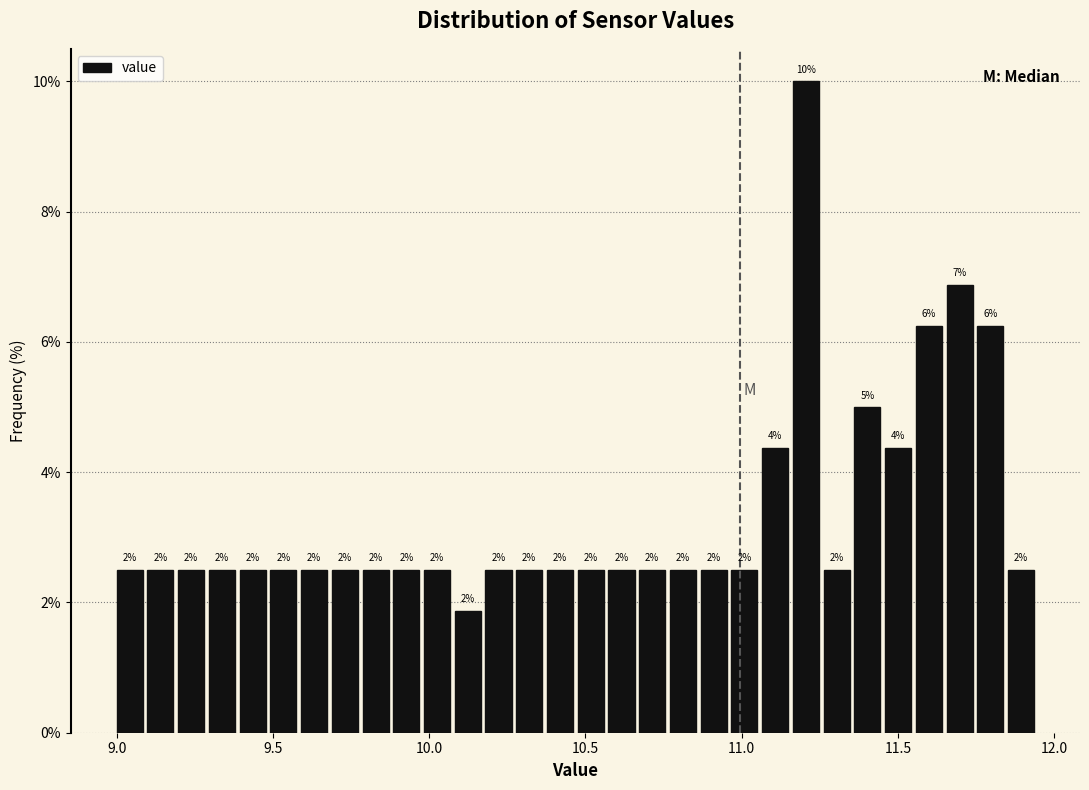

Read against the x-axis, roughly where is the centre of the tallest bar?

11.20